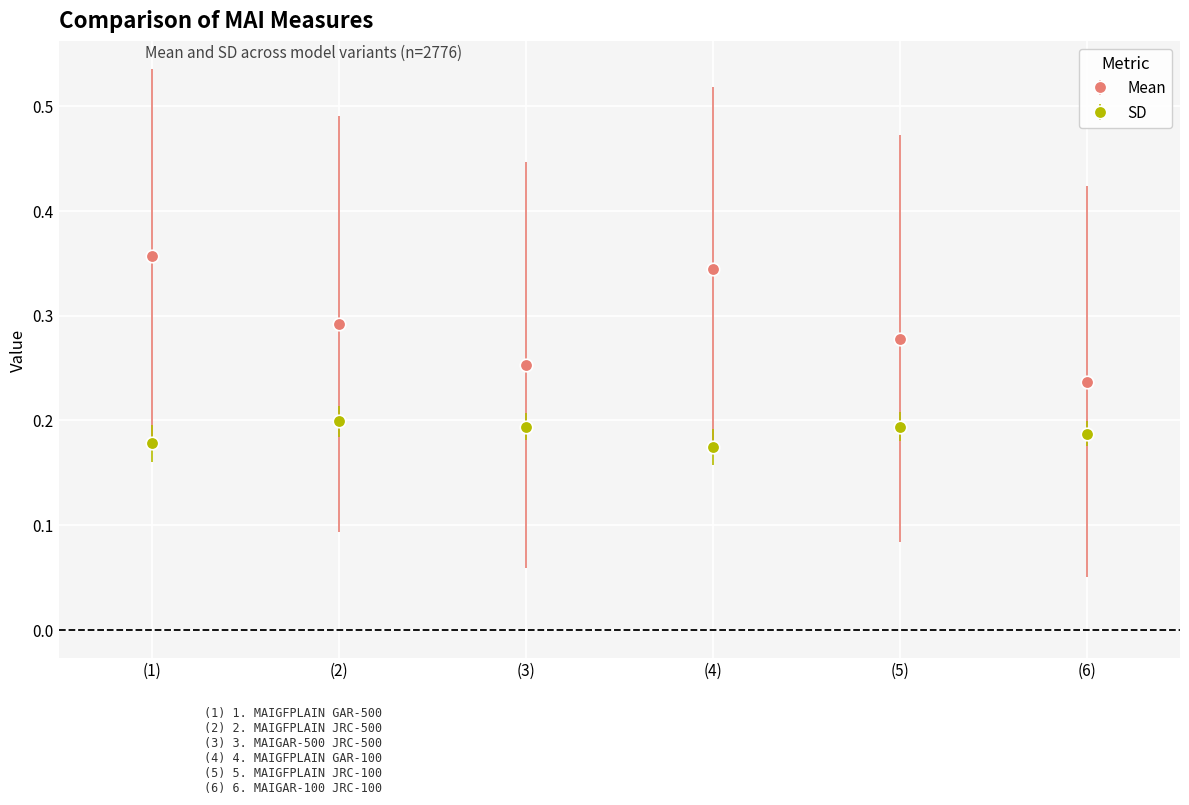

Which category has the lowest value in the Mean series?

(6)